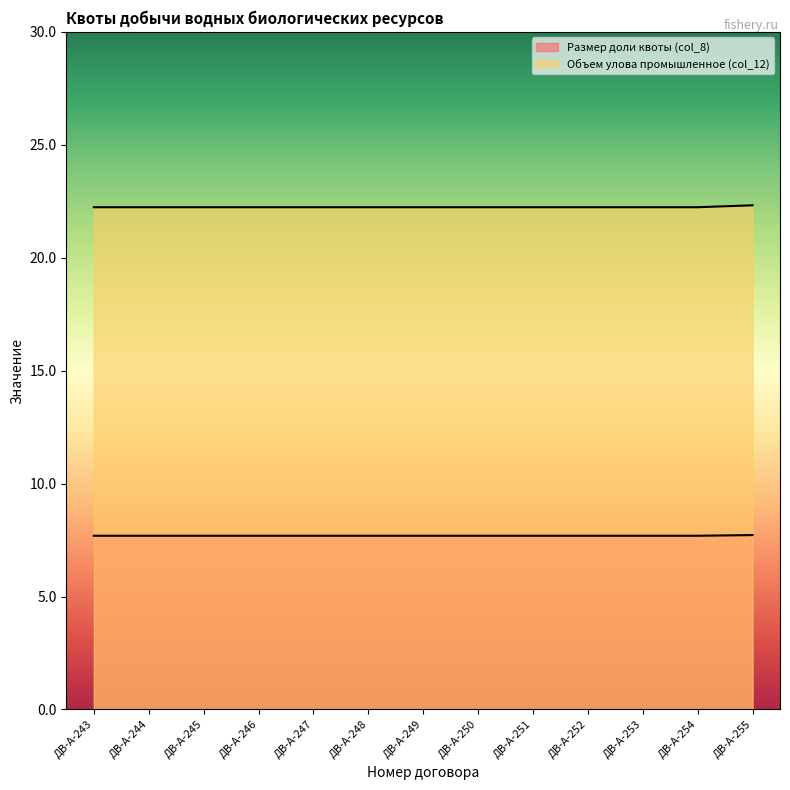

What is the total value across all series at ДВ-А-249?

29.9